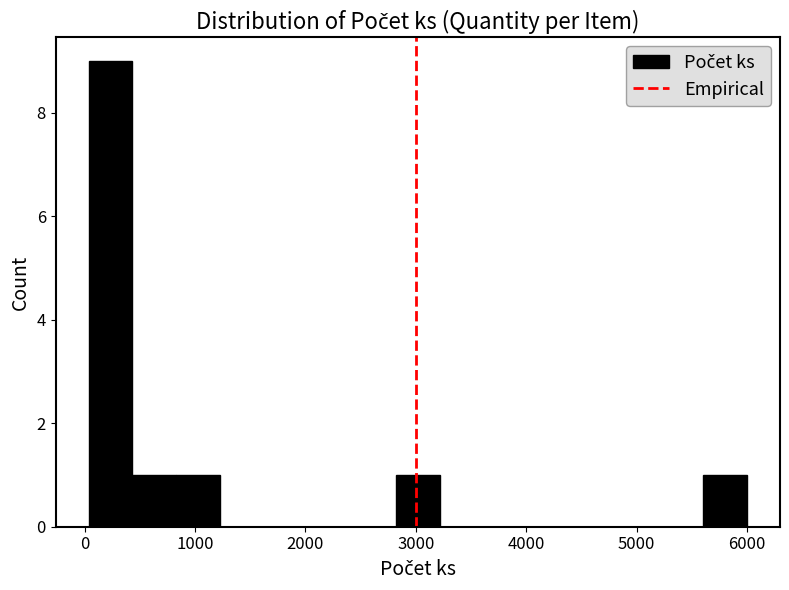

Around what value on the x-axis is the tallest bar? Give the approximate position of its centre, as read against the axis.

200